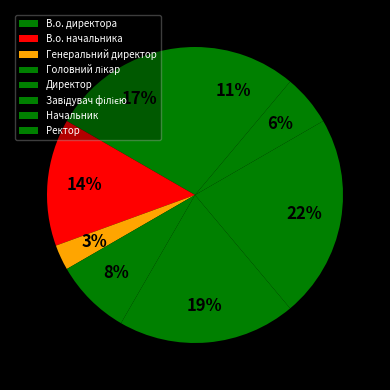

What percentage is the Генеральний директор slice, to the nearest percent?

3%